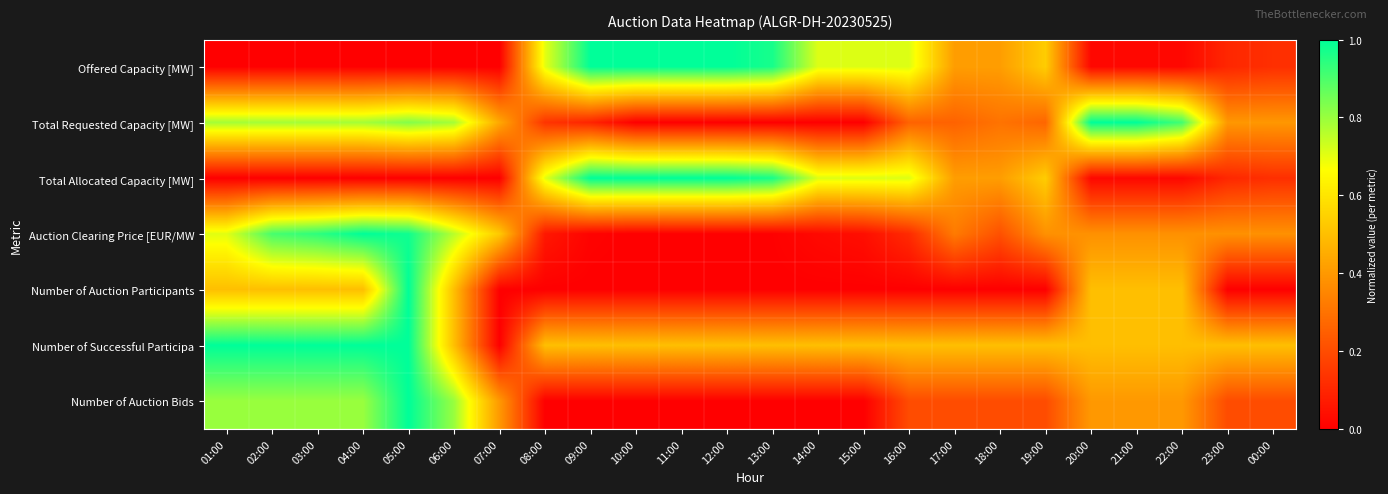

What is the spread (max minus min) of values at 09:00?

1.0